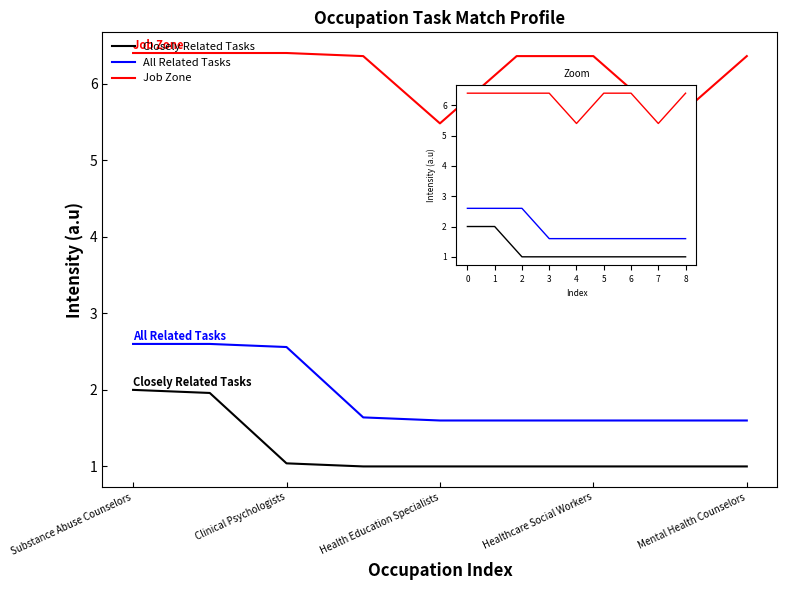

What is the value of the Closely Related Tasks point at the 4th from the left?

1.0